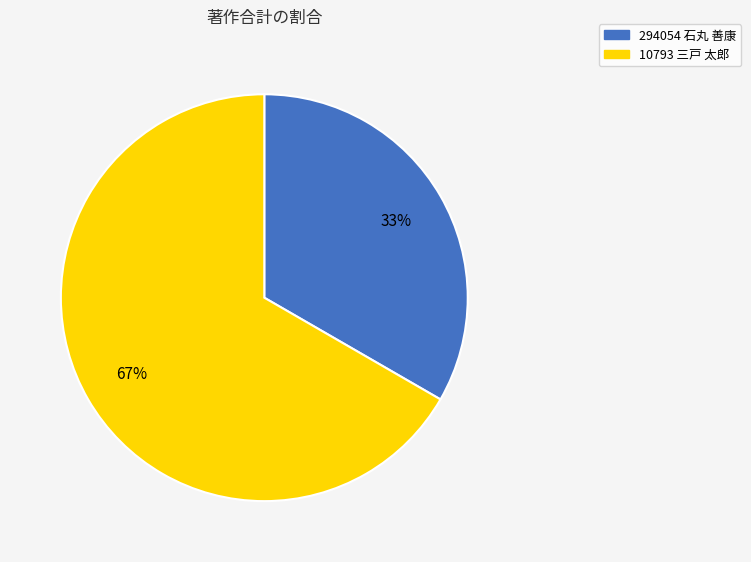

To the nearest percent, what percentage of the pie is 10793 三戸 太郎?

67%